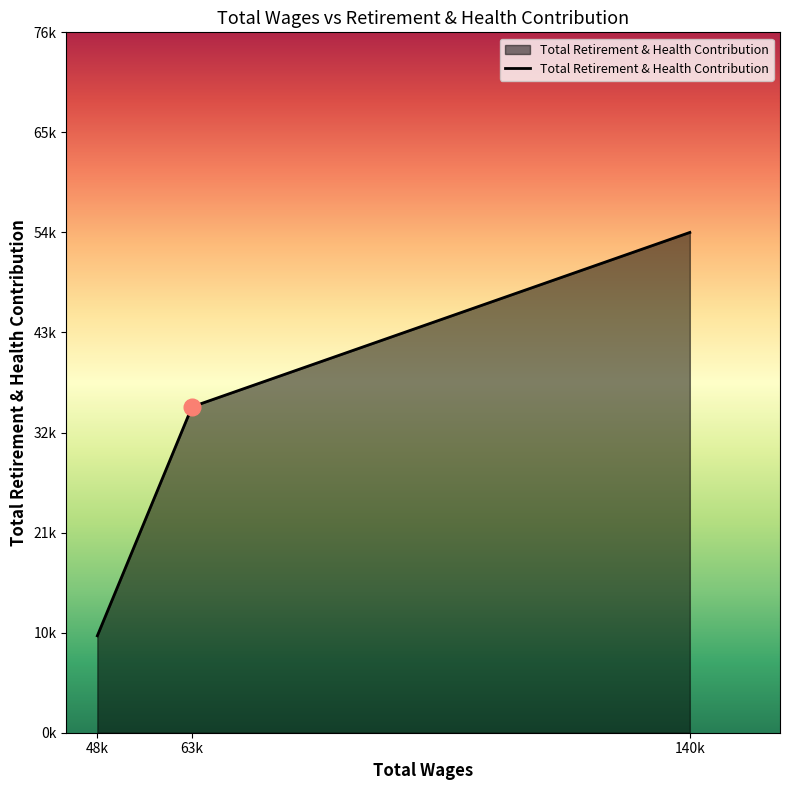

What is the smallest value displayed?

10568